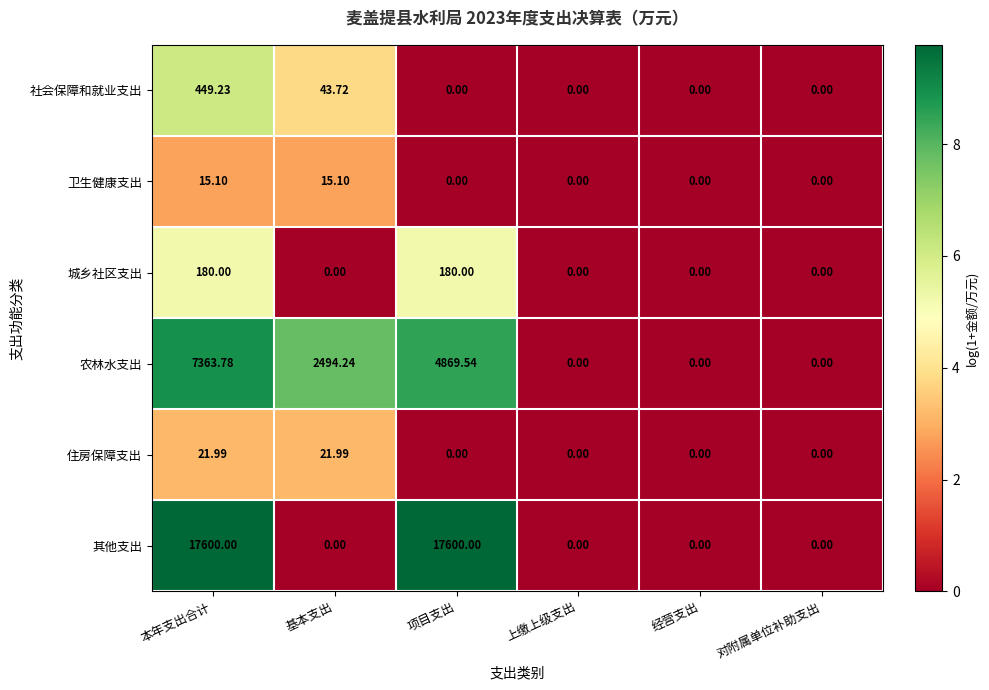

List the series in order of their peak value, highest first.

其他支出, 农林水支出, 社会保障和就业支出, 城乡社区支出, 住房保障支出, 卫生健康支出